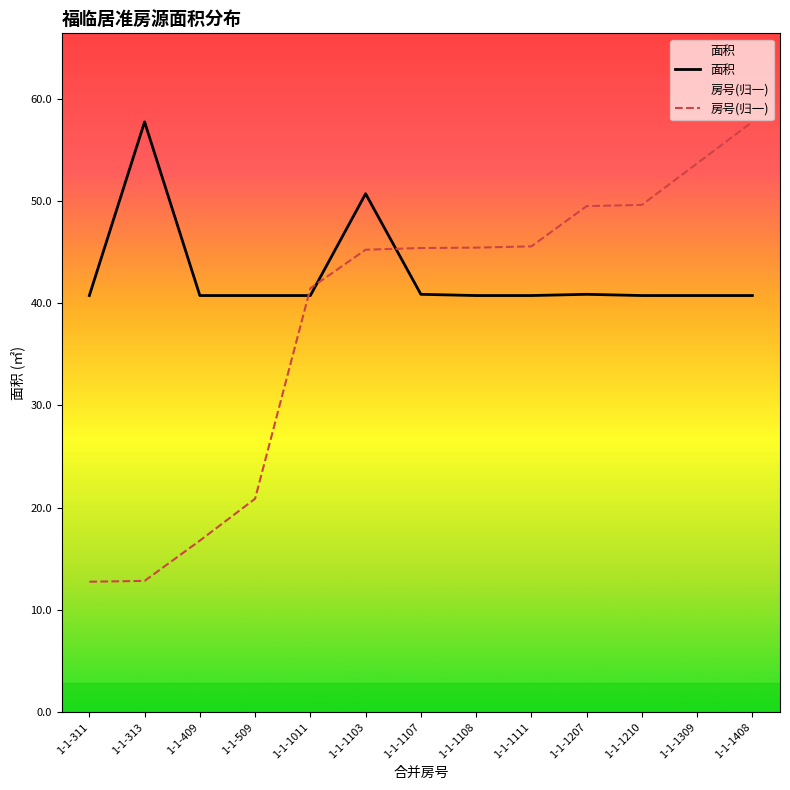

At 1-1-1011, list the series in order from largest to smallest.

房号, 面积